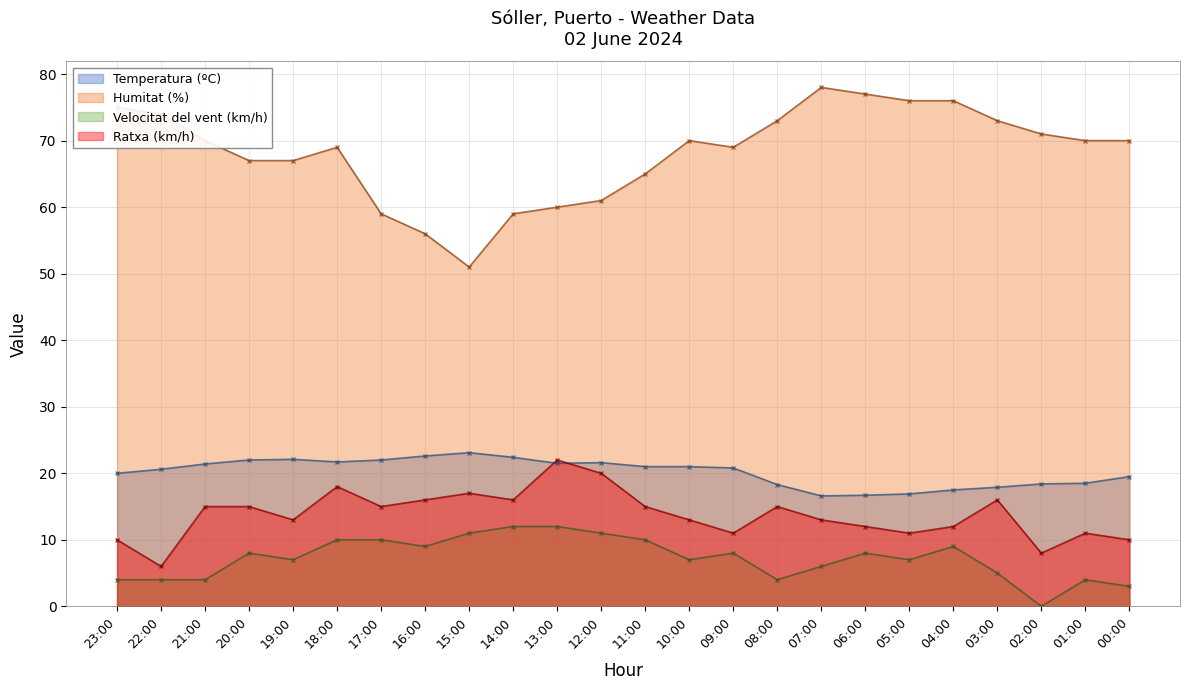

At which category does Temperatura (ºC) reach its first local valley?

18:00